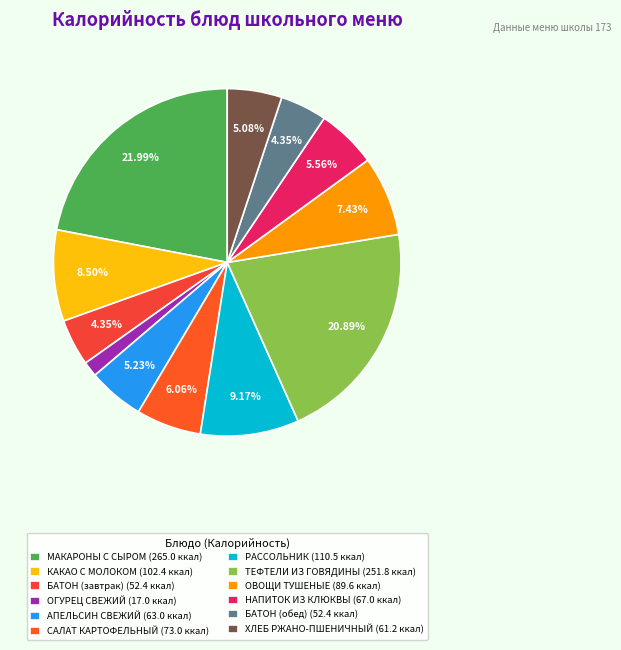

What percentage is the БАТОН (завтрак) slice, to the nearest percent?

4%